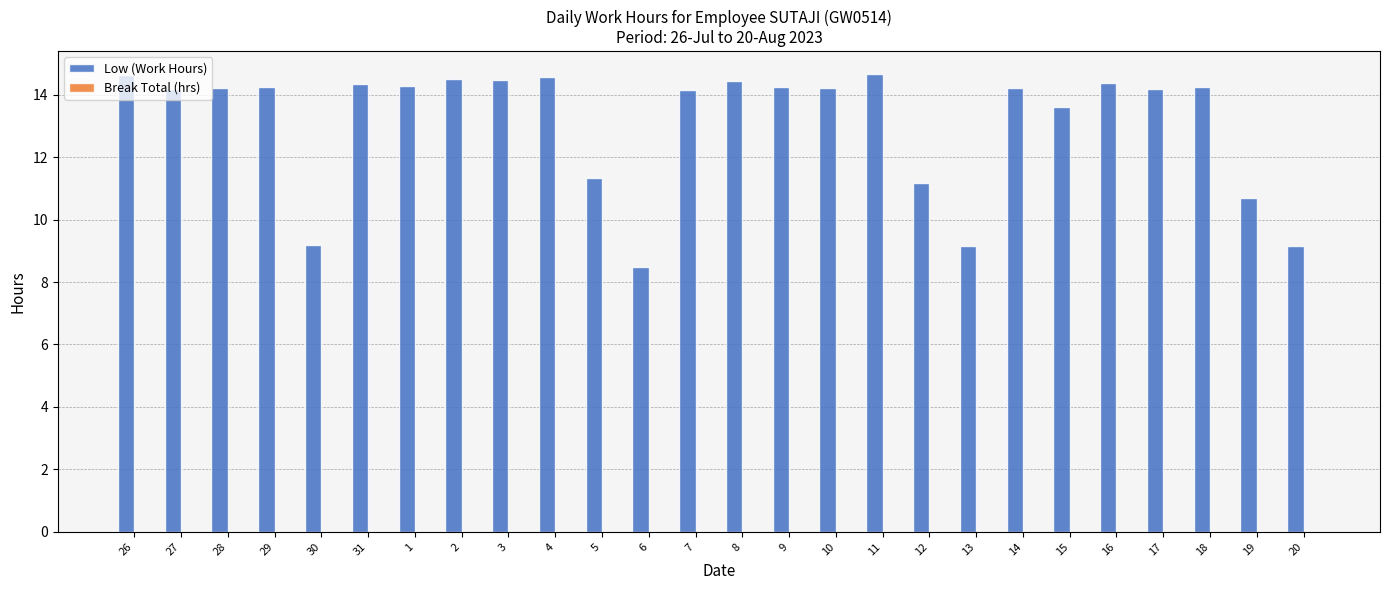

What is the average value?

13.1